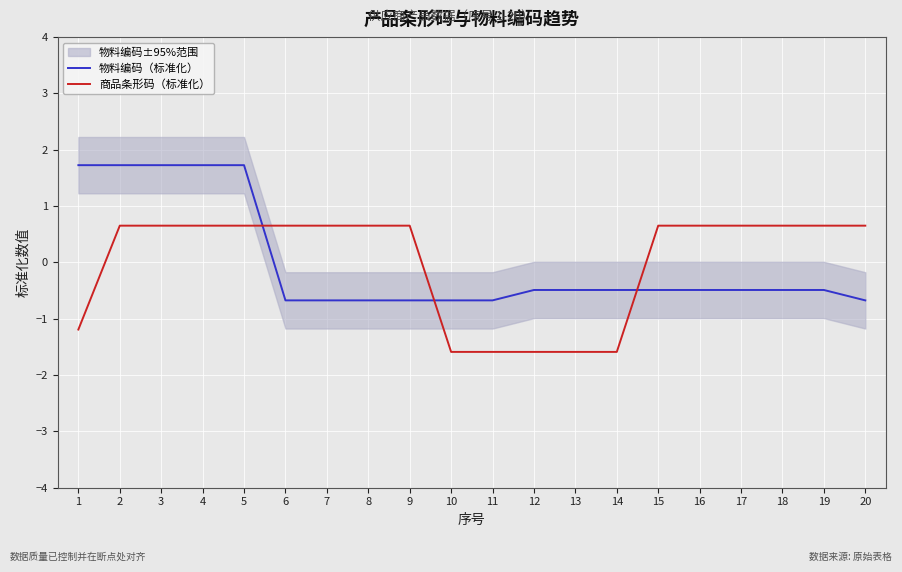

True or false: 商品条形码（标准化） has more than 1 interior local peaks.

True